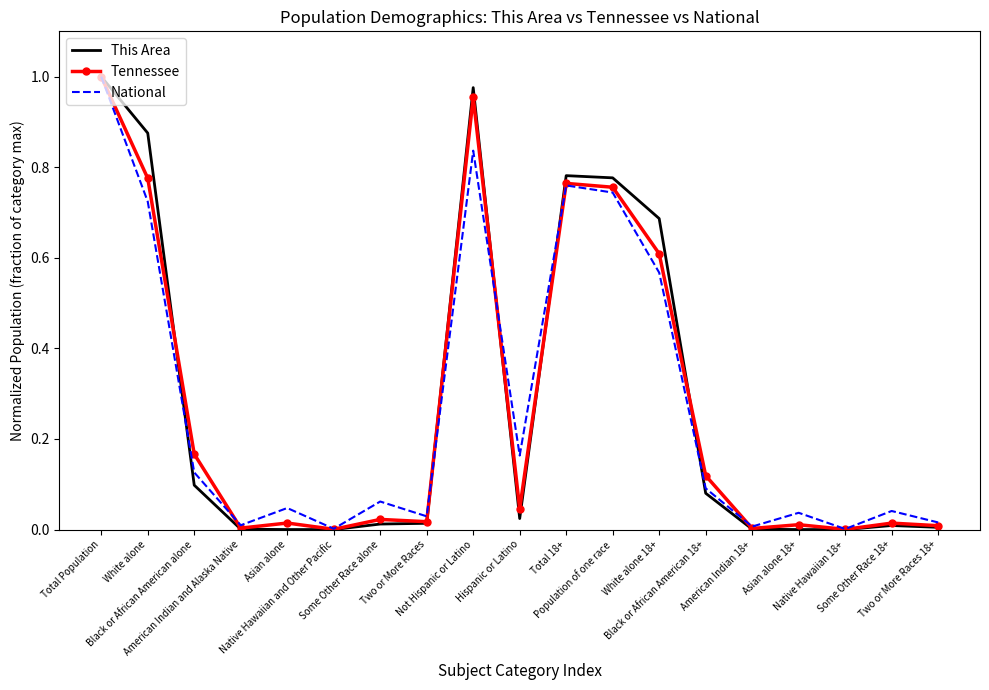

What are all the series names shown in the legend?

This Area, Tennessee, National